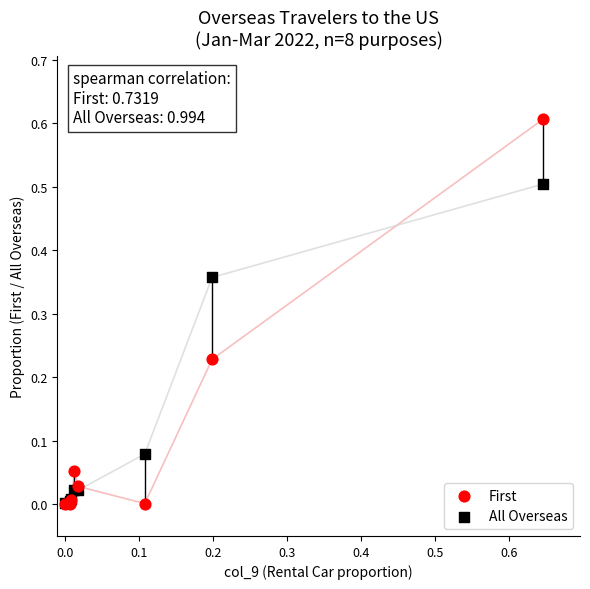

What are all the series names shown in the legend?

First, All Overseas